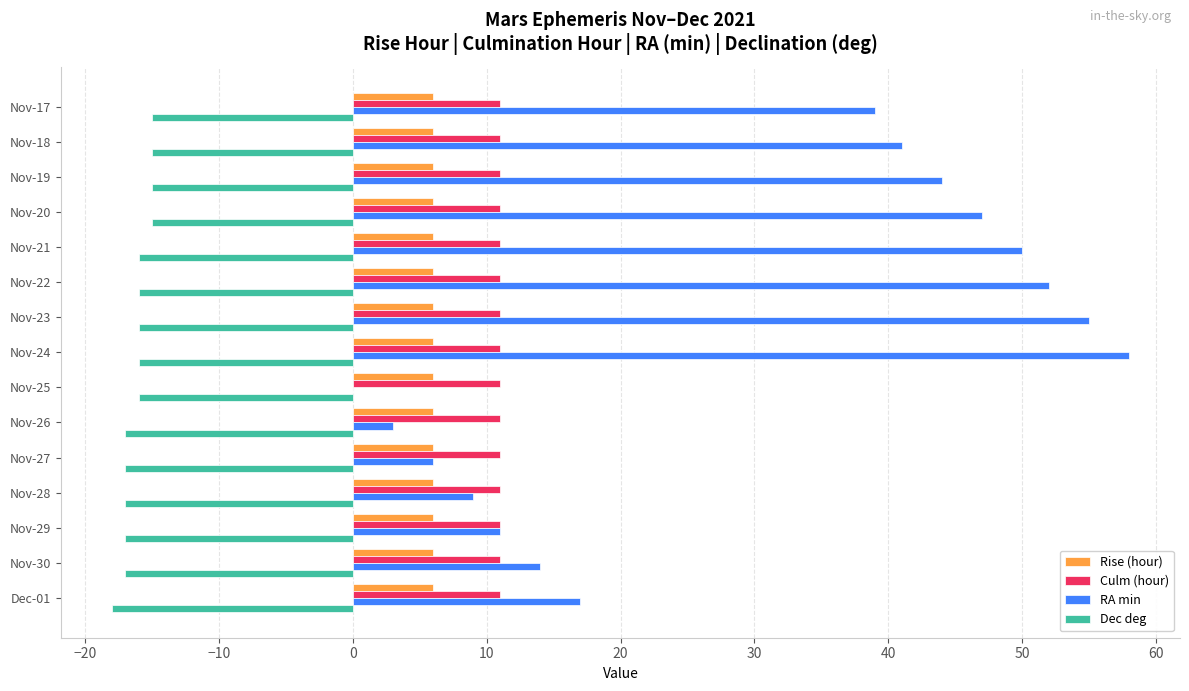

What is the sum of all Culm (hour) values?

165